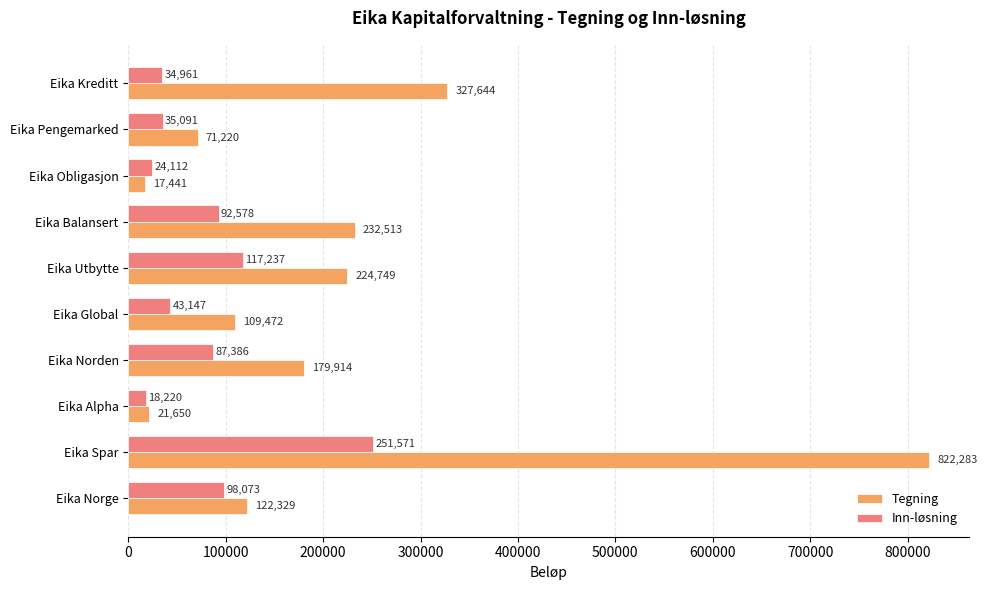

Count the number of data series in this chart.

2